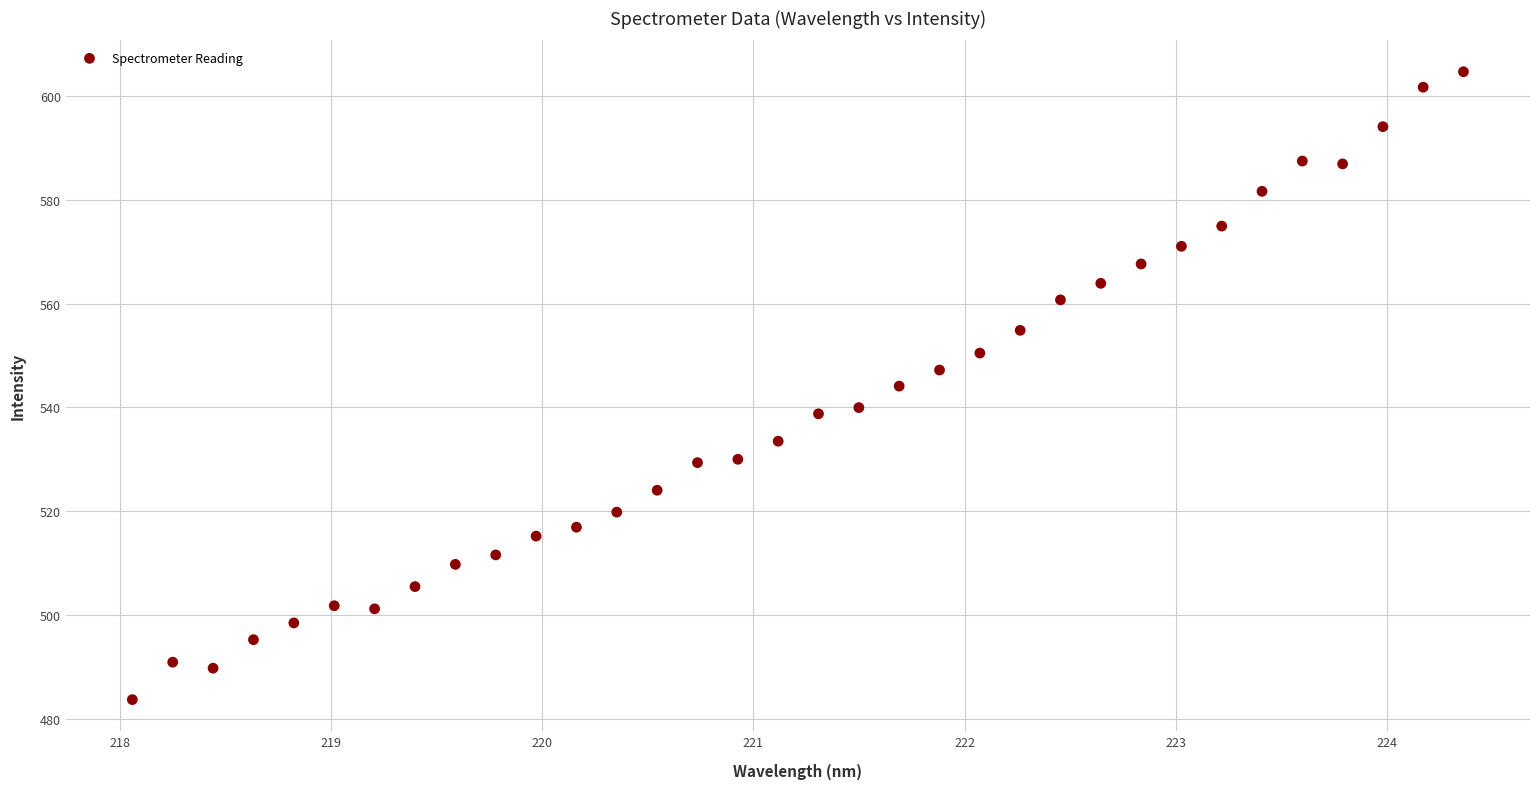

What is the range of Y values (max minus min)?

121.0